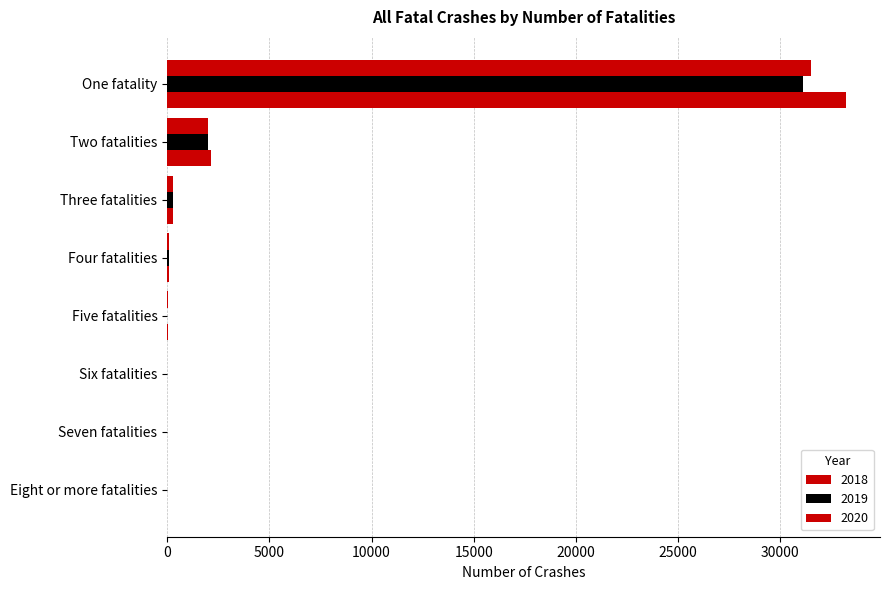

Rank the categories by 2018 value from lowest to highest.

Seven fatalities, Six fatalities, Eight or more fatalities, Five fatalities, Four fatalities, Three fatalities, Two fatalities, One fatality